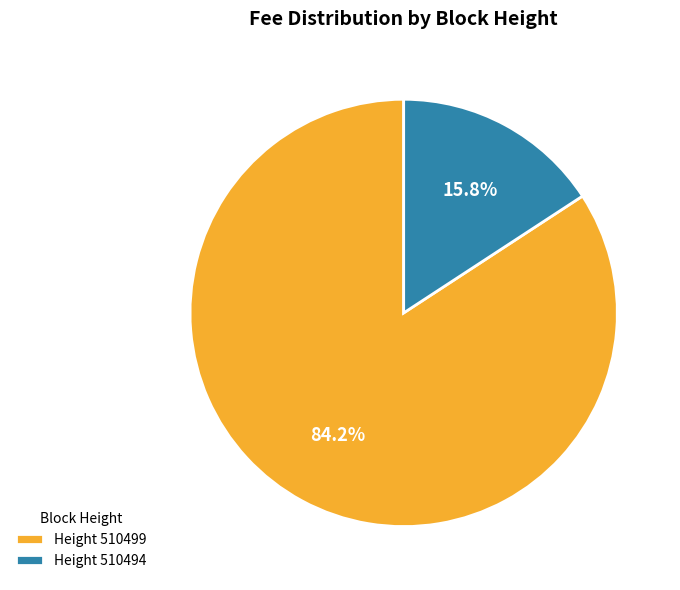

What is the majority slice?

Height 510499